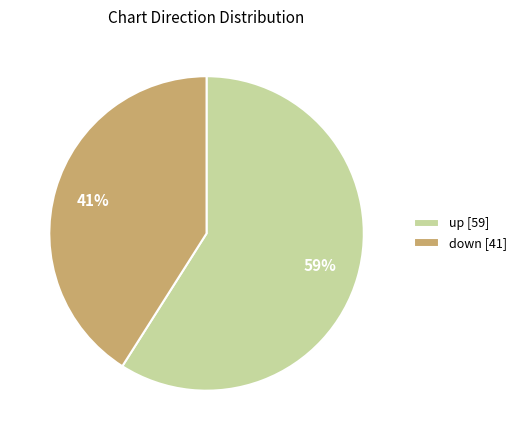

To the nearest percent, what is the difference between the down and up slice percentages?

18%